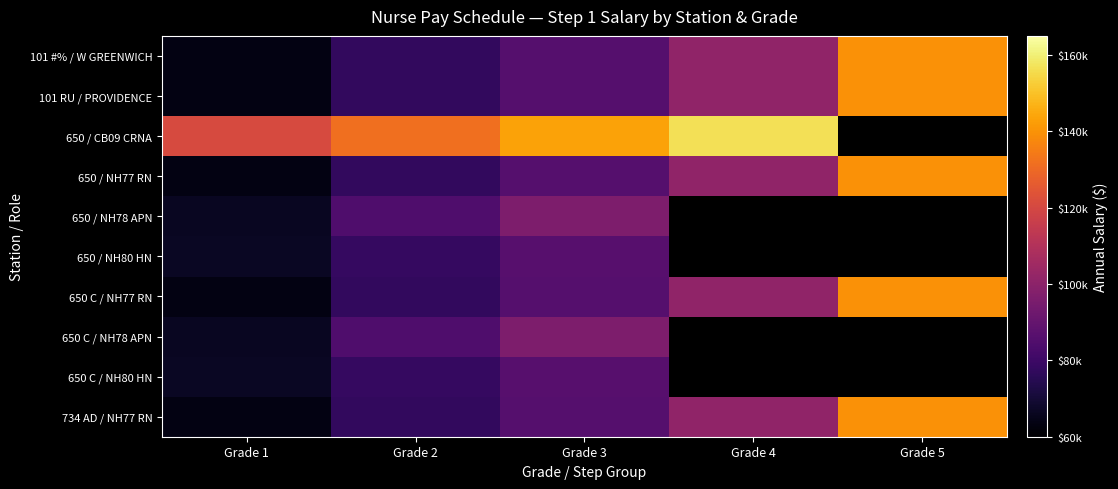

Rank the series at Grade 5 from lowest to highest value.

650 / CB09 CRNA, 650 / NH78 APN, 650 / NH80 HN, 650 C / NH78 APN, 650 C / NH80 HN, 101 #% / W GREENWICH, 101 RU / PROVIDENCE, 650 / NH77 RN, 650 C / NH77 RN, 734 AD / NH77 RN